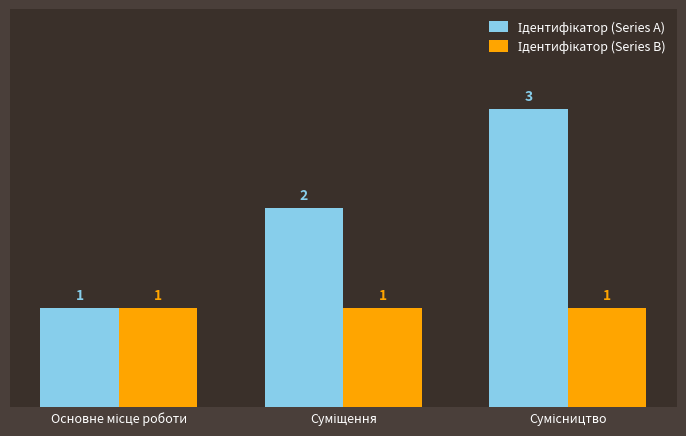

Rank the series by their average value, from lowest to highest.

Ідентифікатор (Series B), Ідентифікатор (Series A)